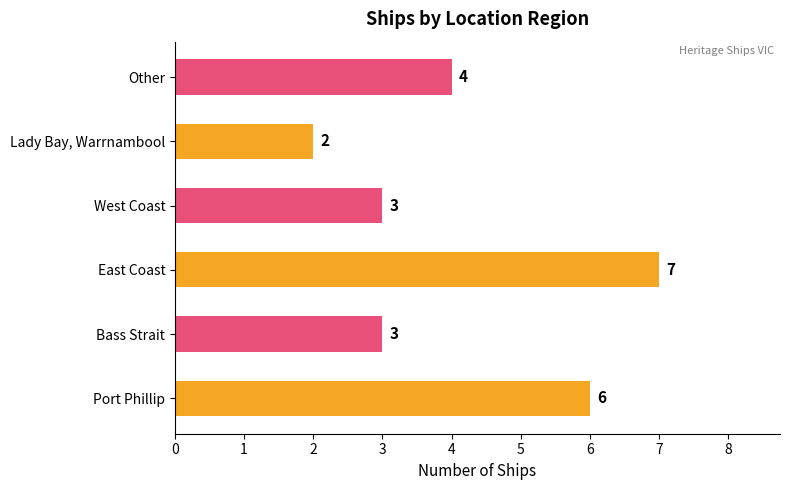

Reading bottom to top, extract all data points from this chart.

Port Phillip=6	Bass Strait=3	East Coast=7	West Coast=3	Lady Bay, Warrnambool=2	Other=4